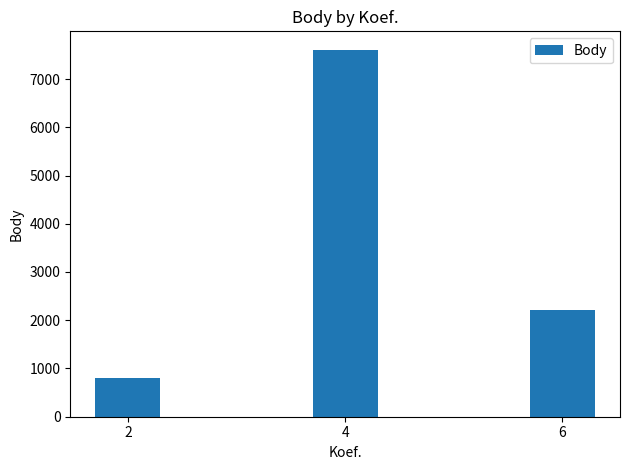

The value at 6 is 1270. True or false?

False